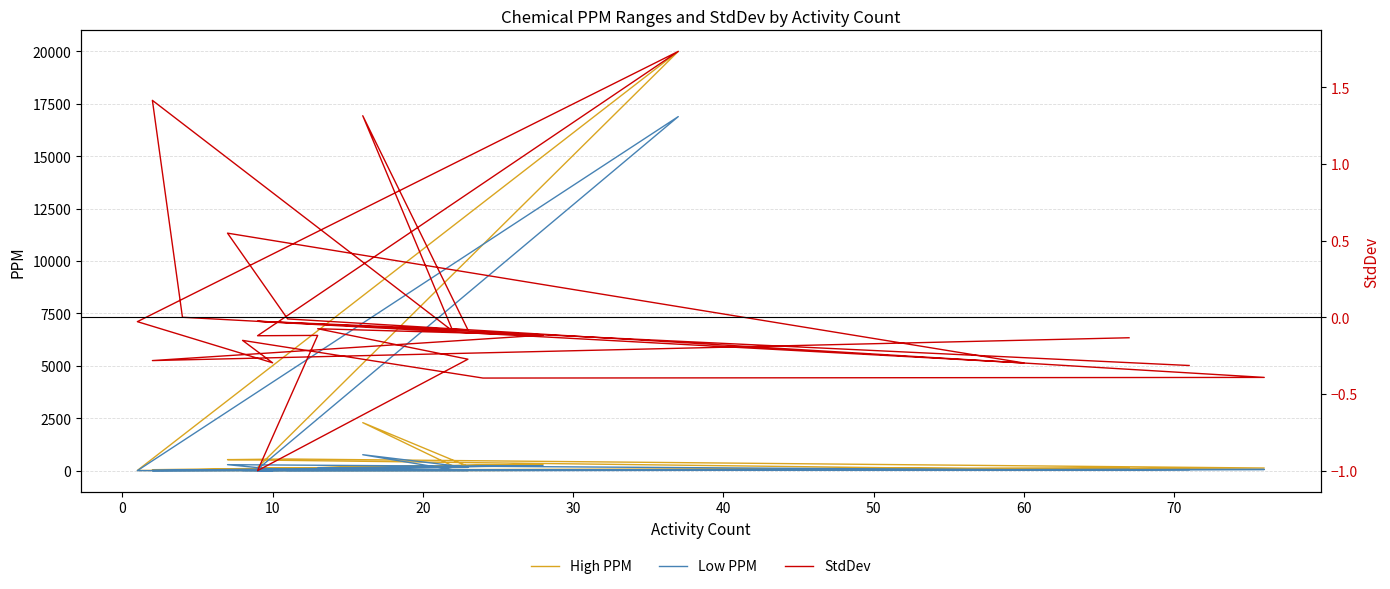

What is the average value of the High PPM series?

1040.8